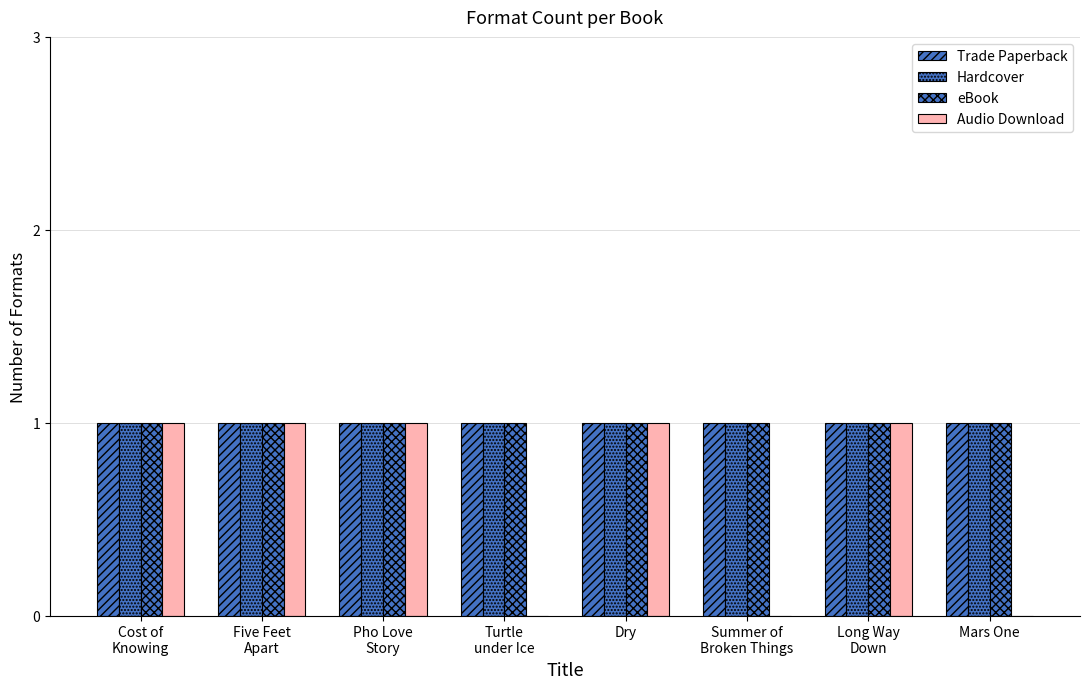

Reading right to left, list all the values displayed in this chart.

Trade Paperback: Mars One=1	Long Way
Down=1	Summer of
Broken Things=1	Dry=1	Turtle
under Ice=1	Pho Love
Story=1	Five Feet
Apart=1	Cost of
Knowing=1
Hardcover: Mars One=1	Long Way
Down=1	Summer of
Broken Things=1	Dry=1	Turtle
under Ice=1	Pho Love
Story=1	Five Feet
Apart=1	Cost of
Knowing=1
eBook: Mars One=1	Long Way
Down=1	Summer of
Broken Things=1	Dry=1	Turtle
under Ice=1	Pho Love
Story=1	Five Feet
Apart=1	Cost of
Knowing=1
Audio Download: Mars One=0	Long Way
Down=1	Summer of
Broken Things=0	Dry=1	Turtle
under Ice=0	Pho Love
Story=1	Five Feet
Apart=1	Cost of
Knowing=1